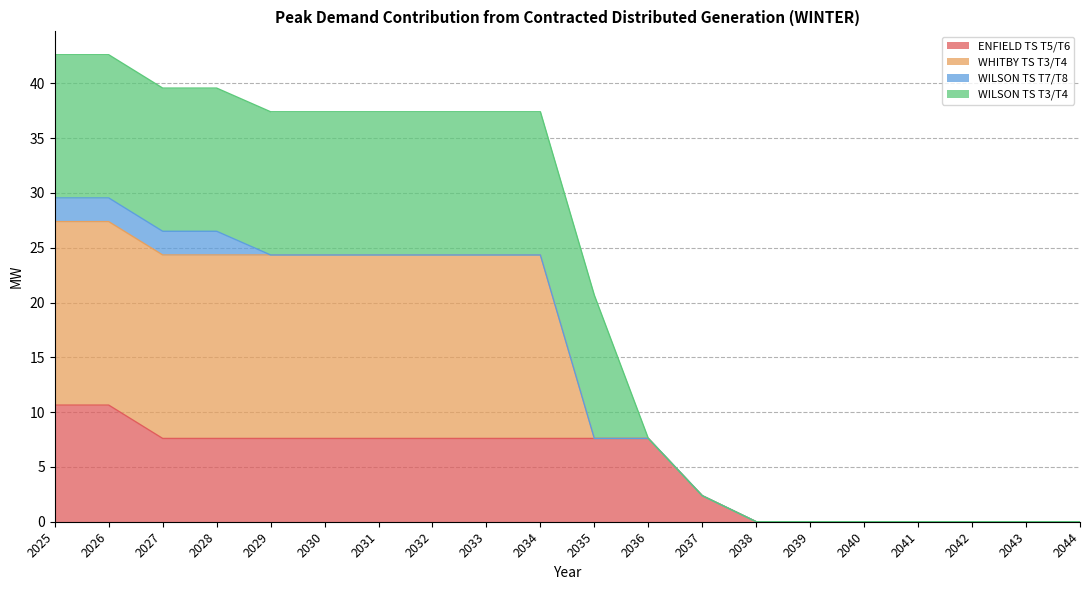

What is the sum of the ENFIELD TS T5/T6 values at 2039 and 2034?

7.6